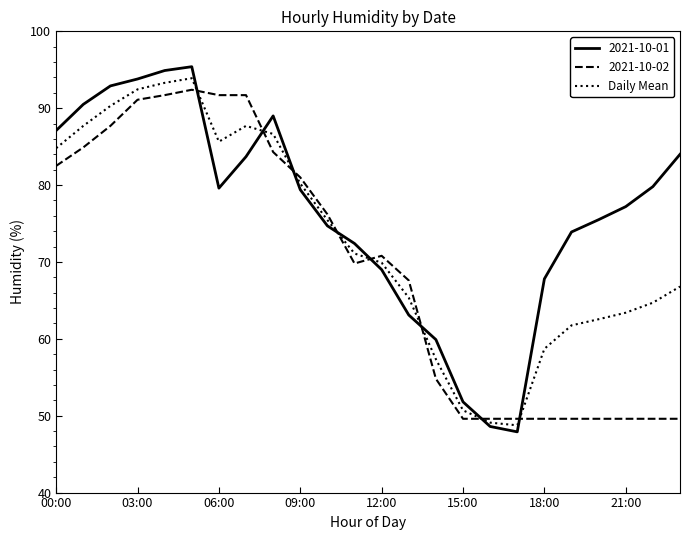

List the series in order of their overall mean, lowest first.

2021-10-02, Daily Mean, 2021-10-01